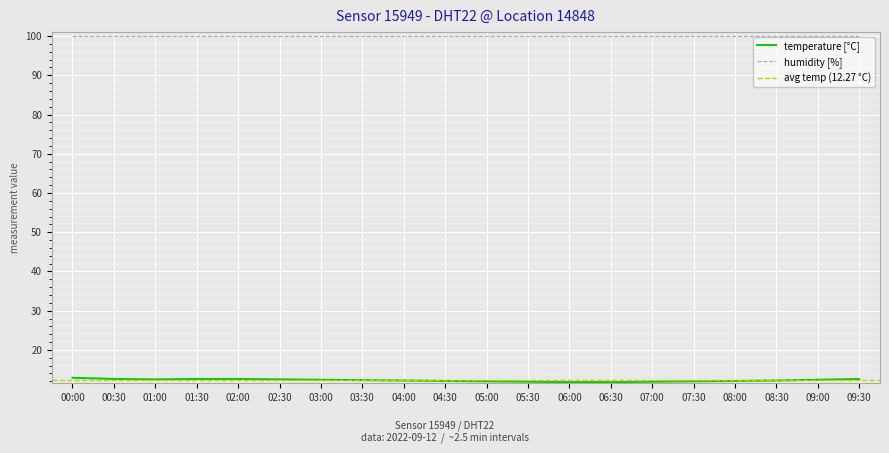

What is the value of the 13th point from the left?

11.8